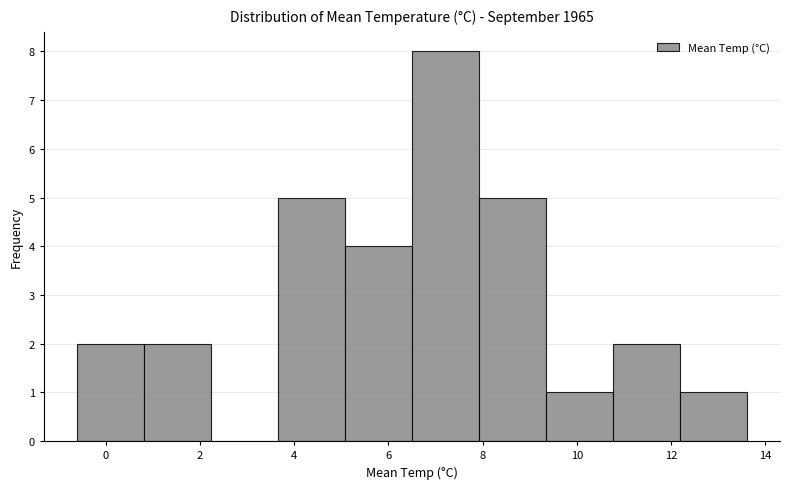

Reading left to right, list every bar in this chart as the range it spans on the x-axis followed by its height. Neither the bar edges nor the heights are printed on the chart, so give them approximately, as read against the axes.

-0.60 to 0.82: 2
0.82 to 2.24: 2
2.24 to 3.66: 0
3.66 to 5.08: 5
5.08 to 6.50: 4
6.50 to 7.92: 8
7.92 to 9.34: 5
9.34 to 10.76: 1
10.76 to 12.18: 2
12.18 to 13.60: 1